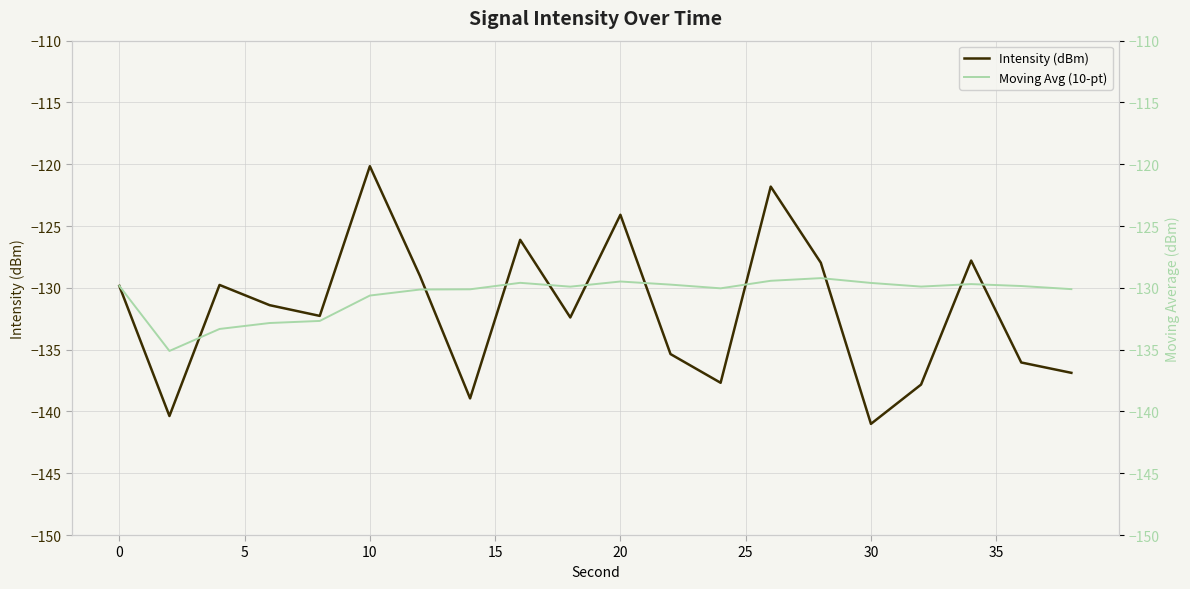

Which series ends up on top after the final intersection of Moving Avg (10-pt) and Intensity (dBm)?

Moving Avg (10-pt)